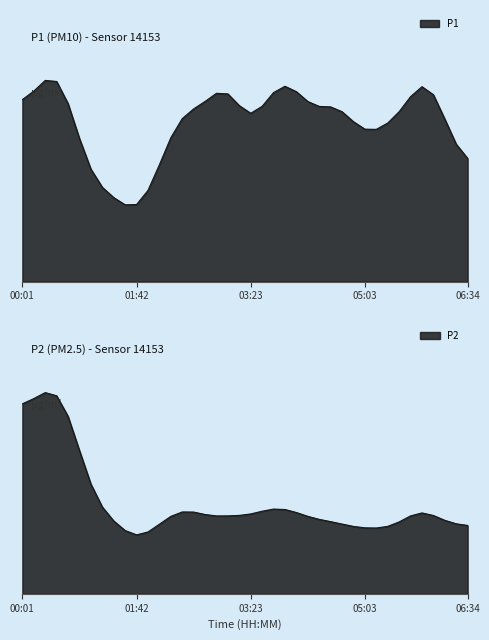

What is the difference between the second highest and minimum values in the P1 series?

17.0